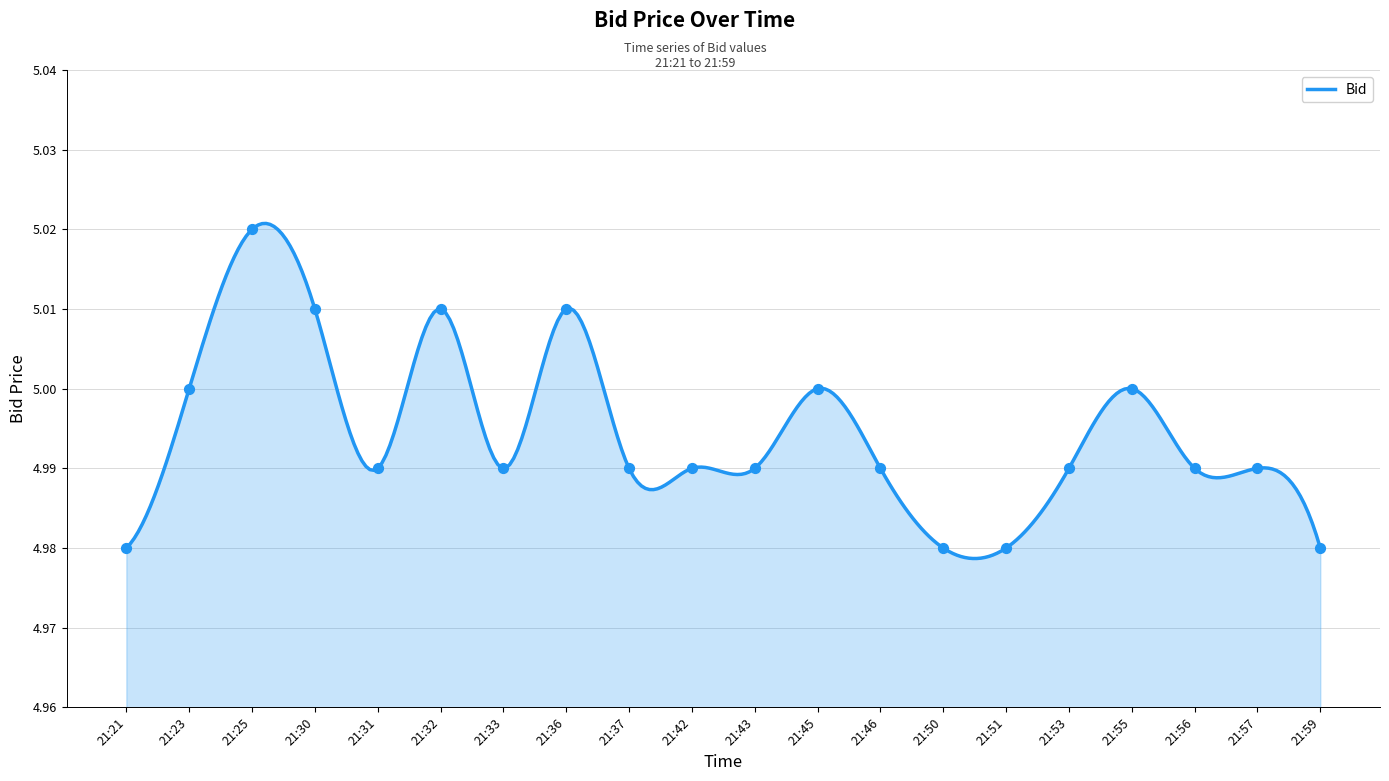

Approximately how many times larger is the value at 21:57 compared to 21:51?

1.0